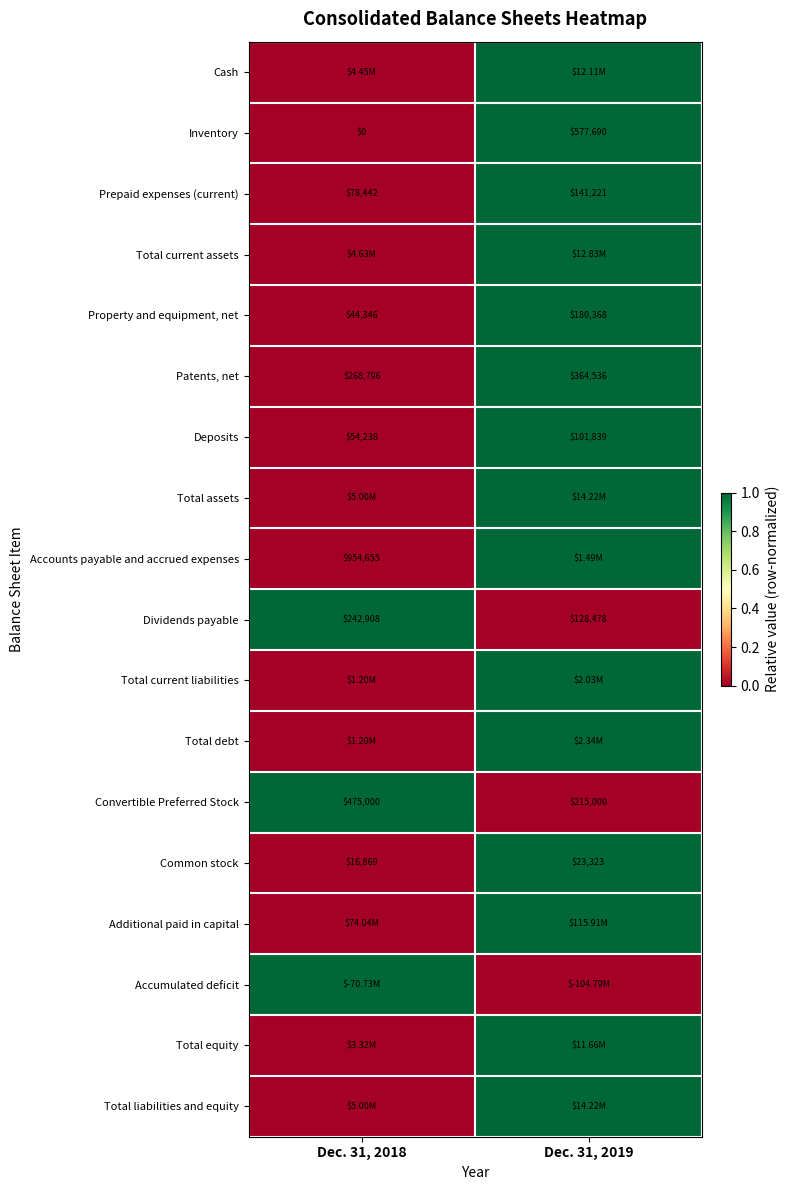

What is the difference between the Convertible Preferred Stock values at Dec. 31, 2019 and Dec. 31, 2018?

260000